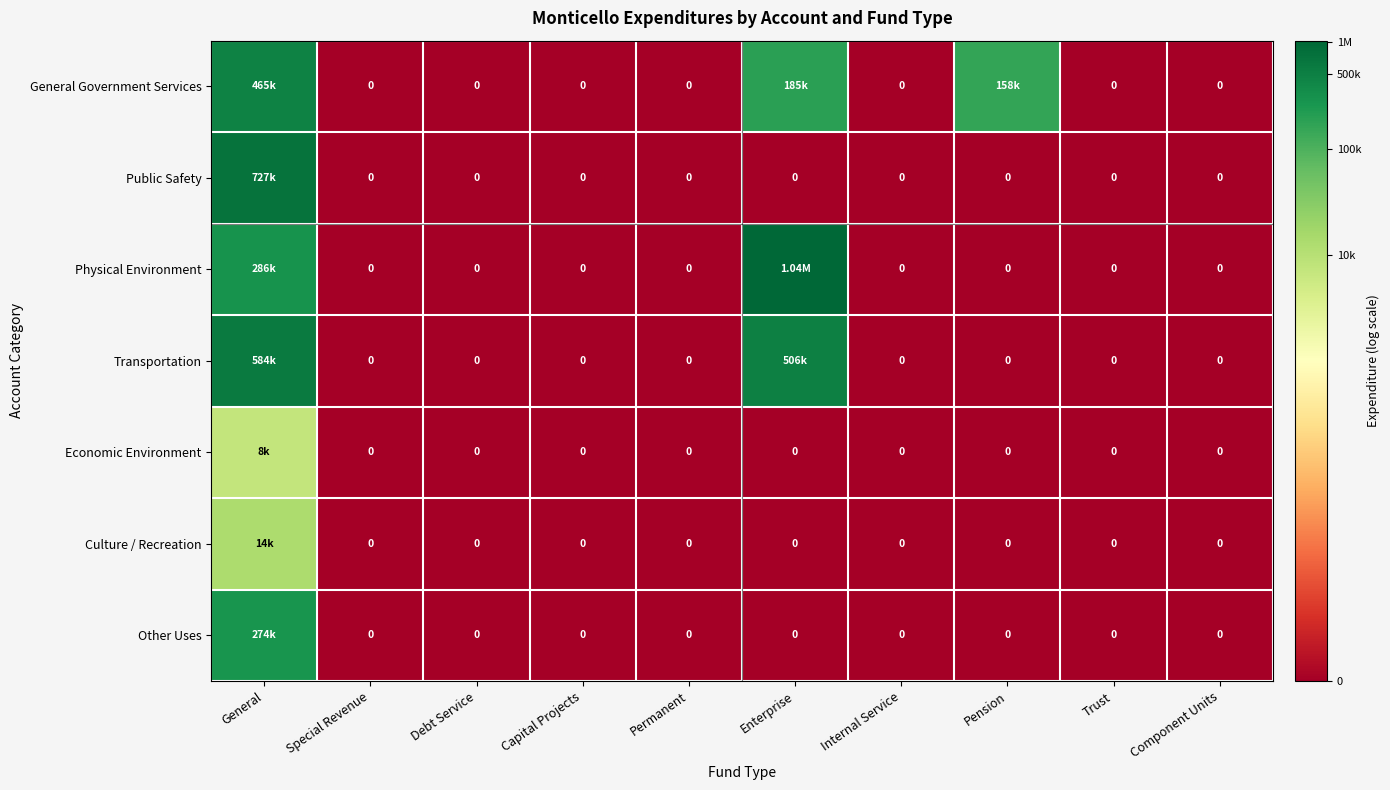

At which category is the sum across all series the highest?

General